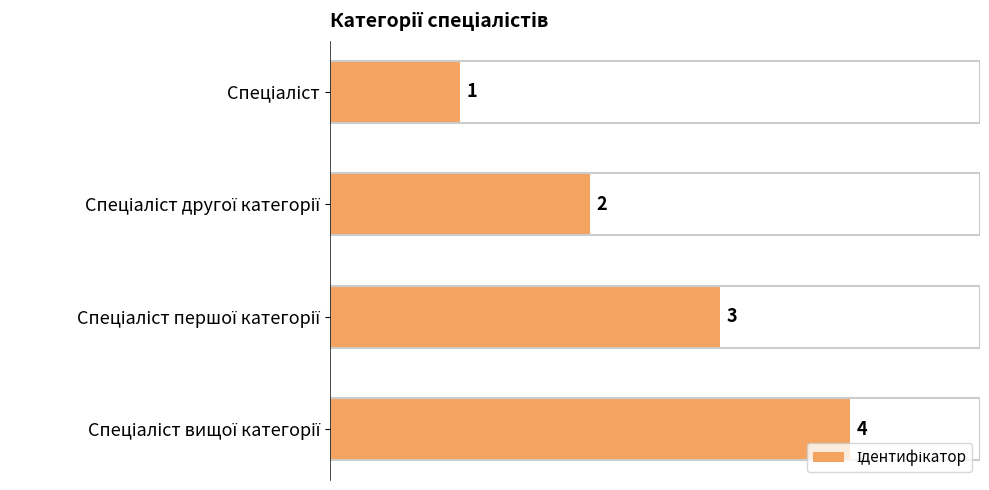

True or false: the data shows 4 at Спеціаліст вищої категорії.

True